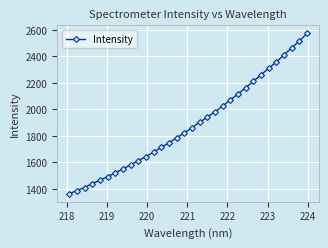

What is the difference between the second highest and minimum values?

1154.0